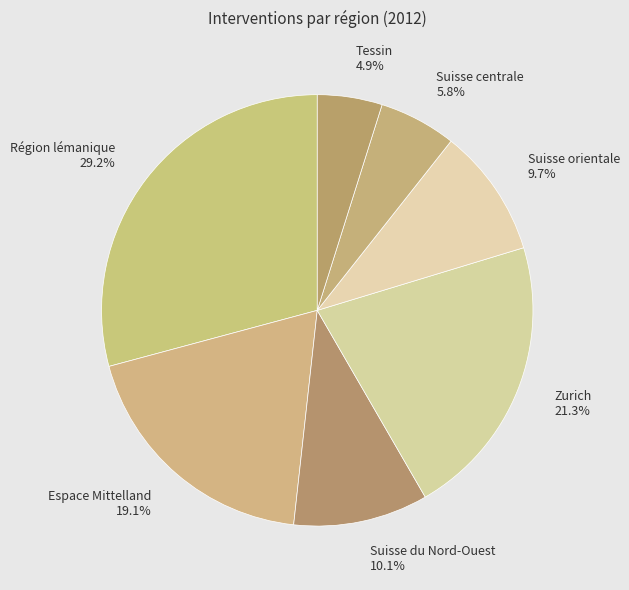

To the nearest percent, what percentage of the pie is Région lémanique?

29%